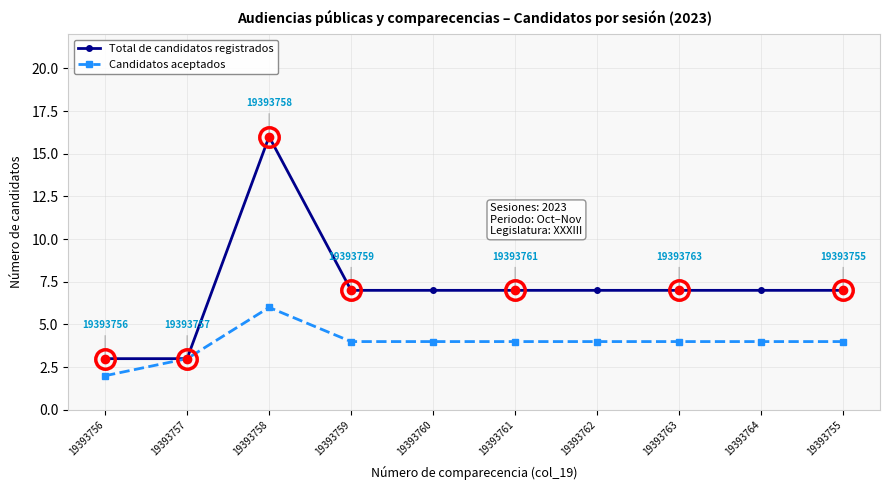

Read the Candidatos aceptados value at 19393761.

4